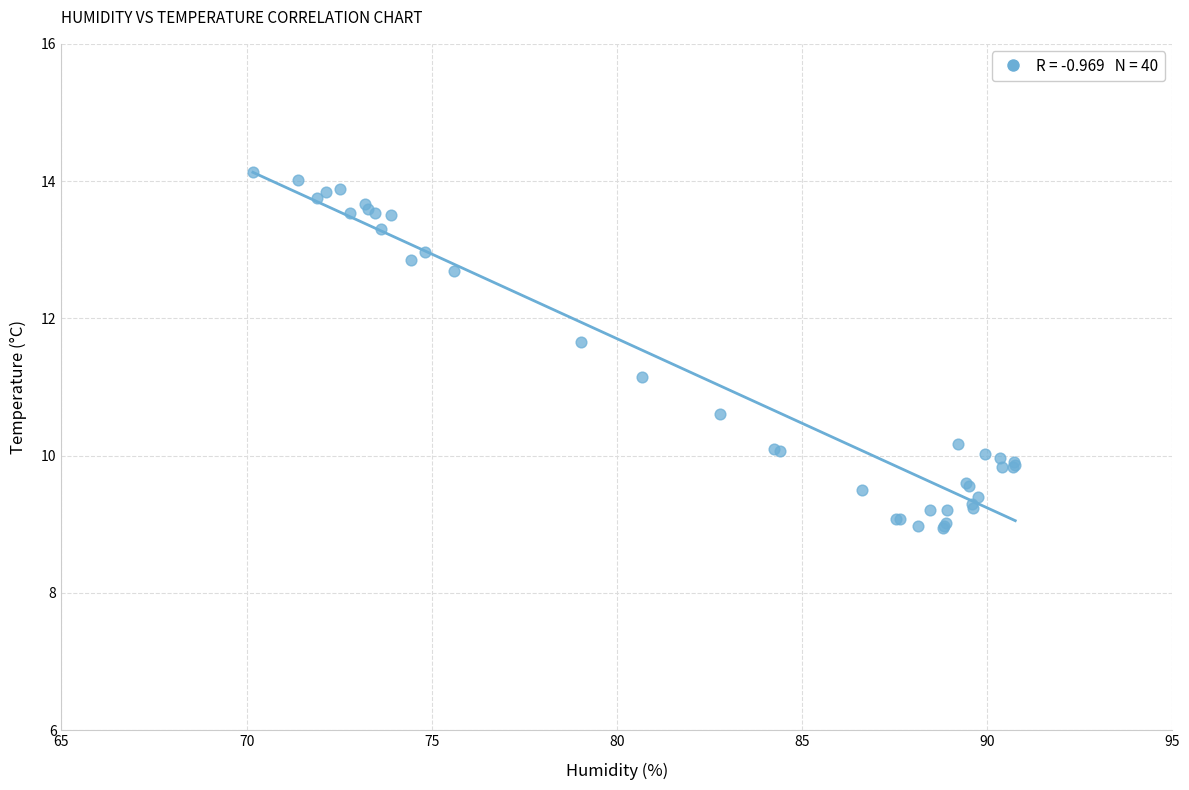

What Y value in the scatter plot is closest to 11?

11.2